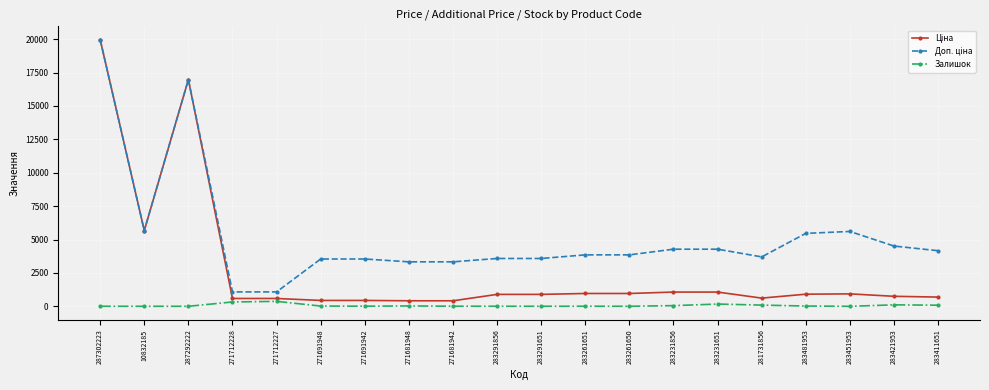

Does the chart display data point markers on the line(s)?

Yes